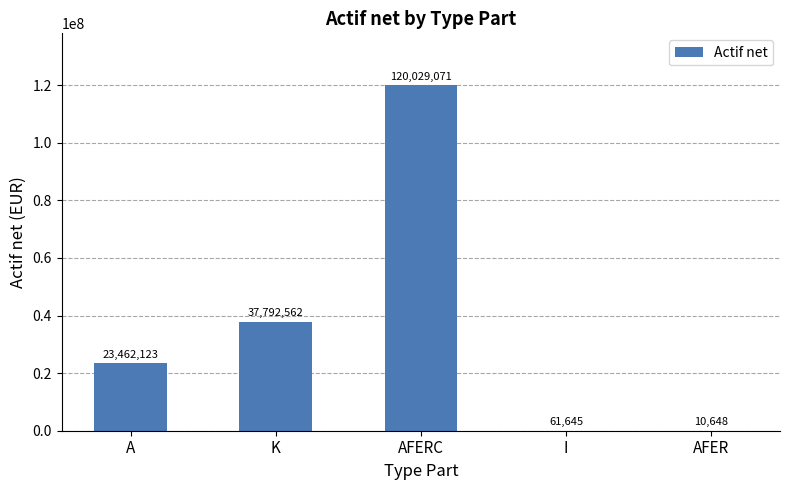

What is the sum of all values?

181356048.9